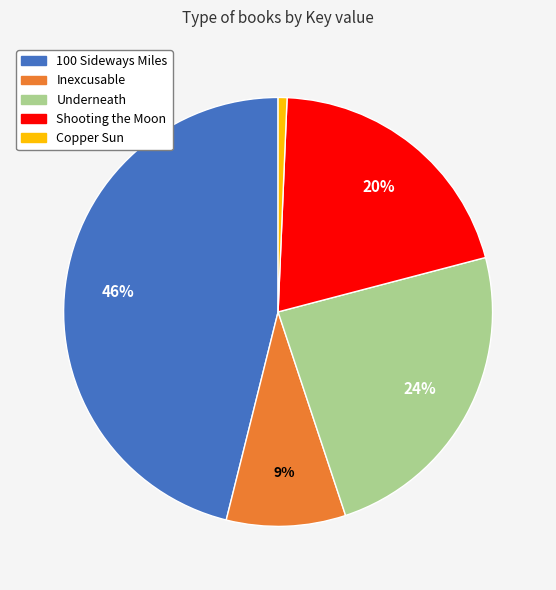

Is the sum of 100 Sideways Miles and Shooting the Moon greater than half?

Yes